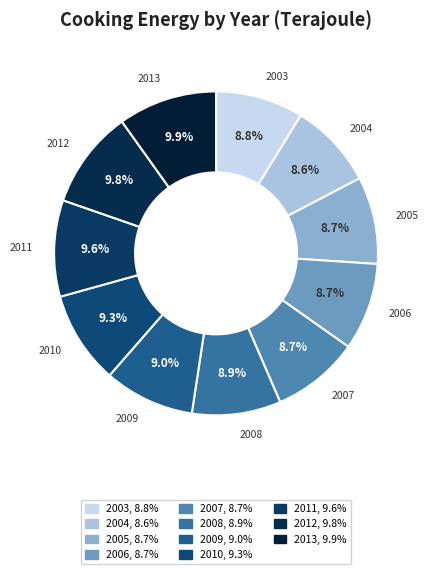

To the nearest percent, what is the combined percentage of 2011 and 2012?

19%